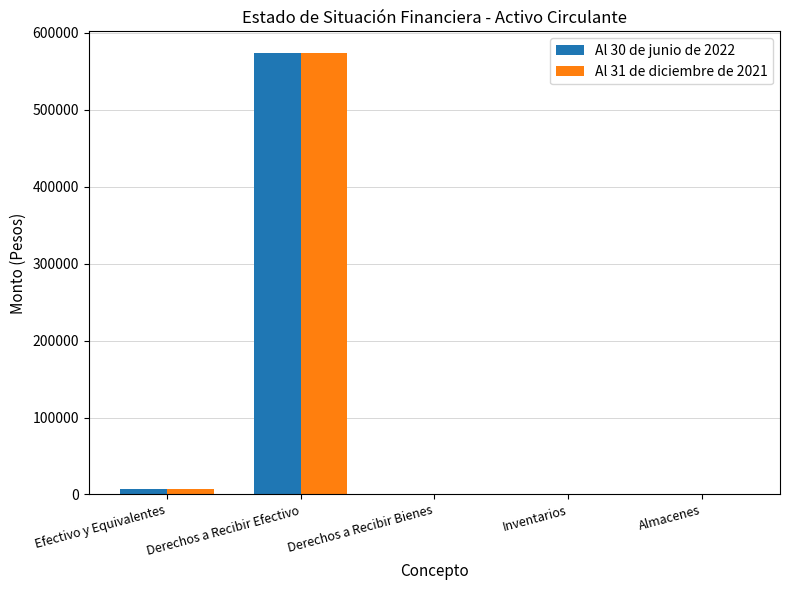

At which category is the sum across all series the highest?

Derechos a Recibir Efectivo